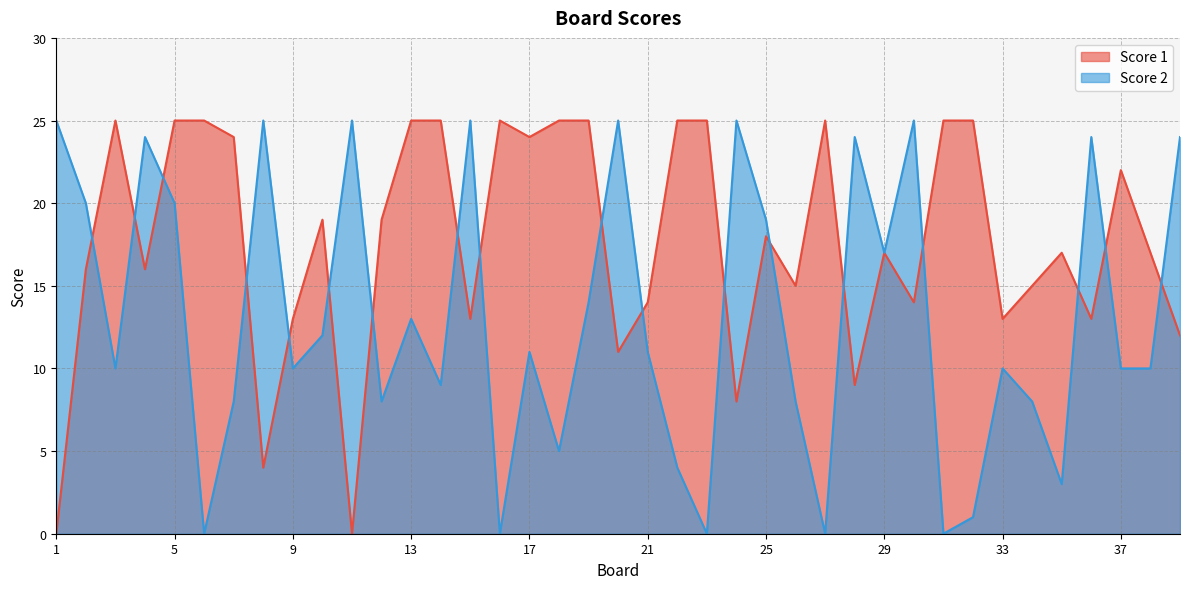

What is the value of the Score 1 point at the 28th from the left?

9